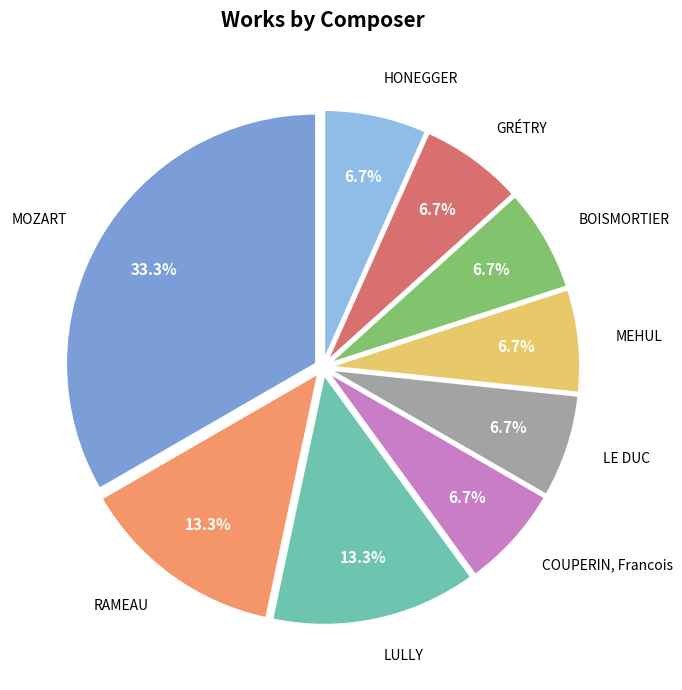

Is there a majority slice in this chart?

No